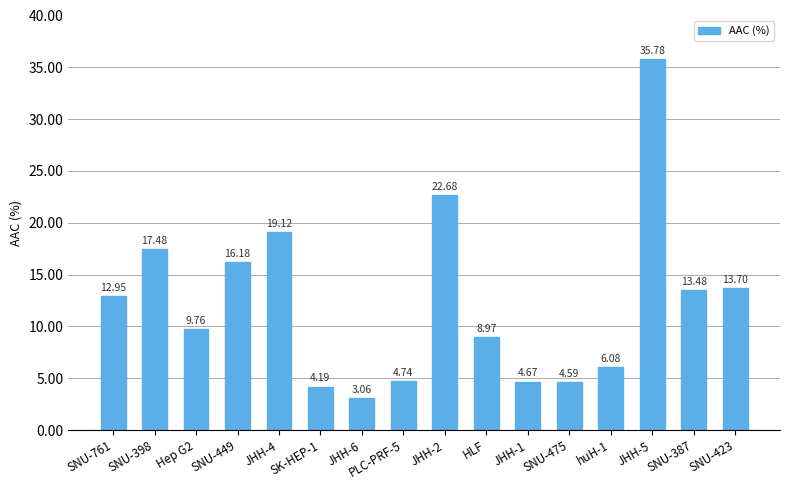

What is the ratio of the value at JHH-6 to the value at PLC-PRF-5?

0.6